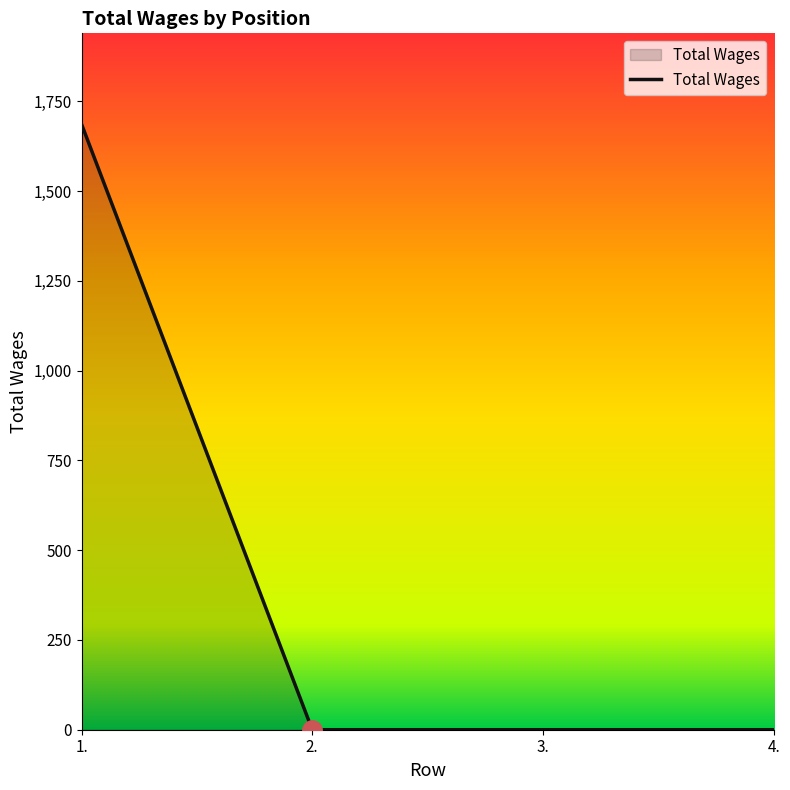

Which category has the highest value across all series?

1.